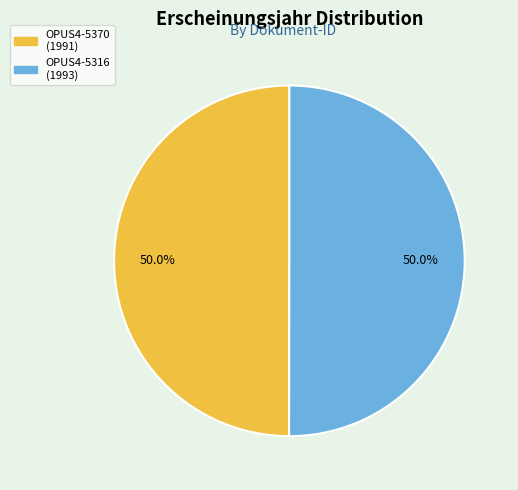

What percentage is the OPUS4-5370 slice, to the nearest percent?

50%